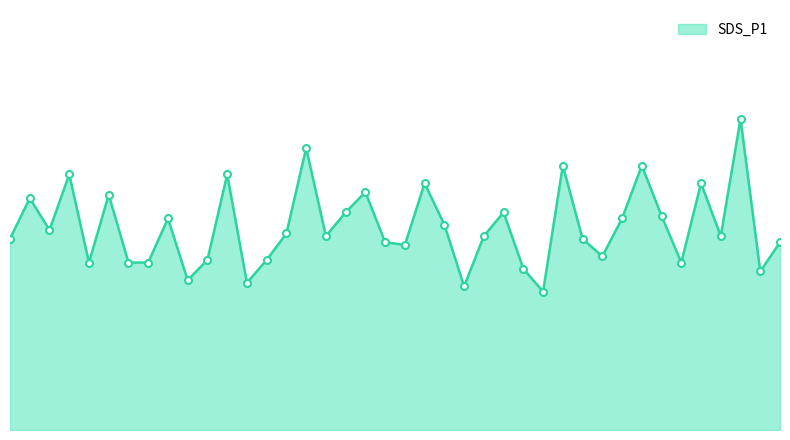

Does the chart have visible grid lines?

No